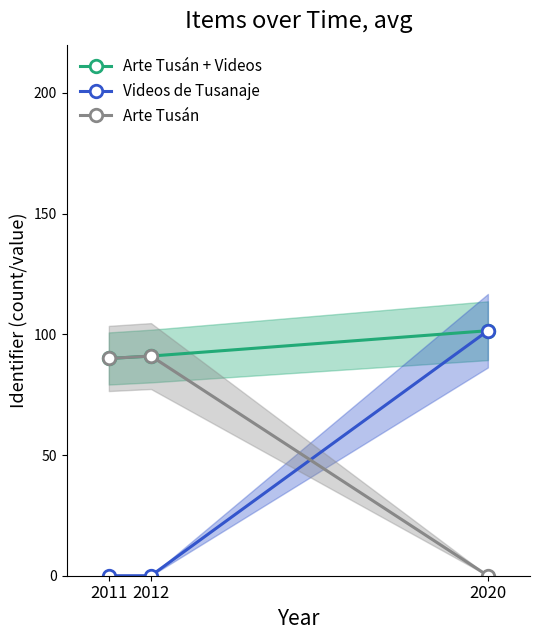

Which series has the largest range (max minus min)?

Videos de Tusanaje